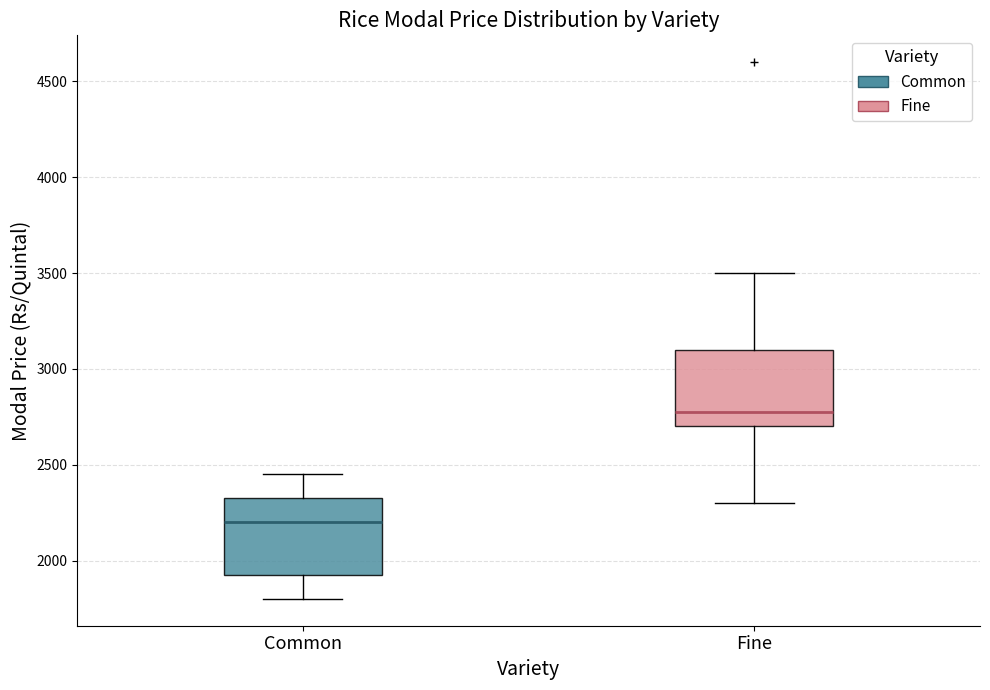

Where does the upper whisker of the box for Common end on the y-axis? The values are not printed on the chart, so give them approximately, as read against the axis.

2450